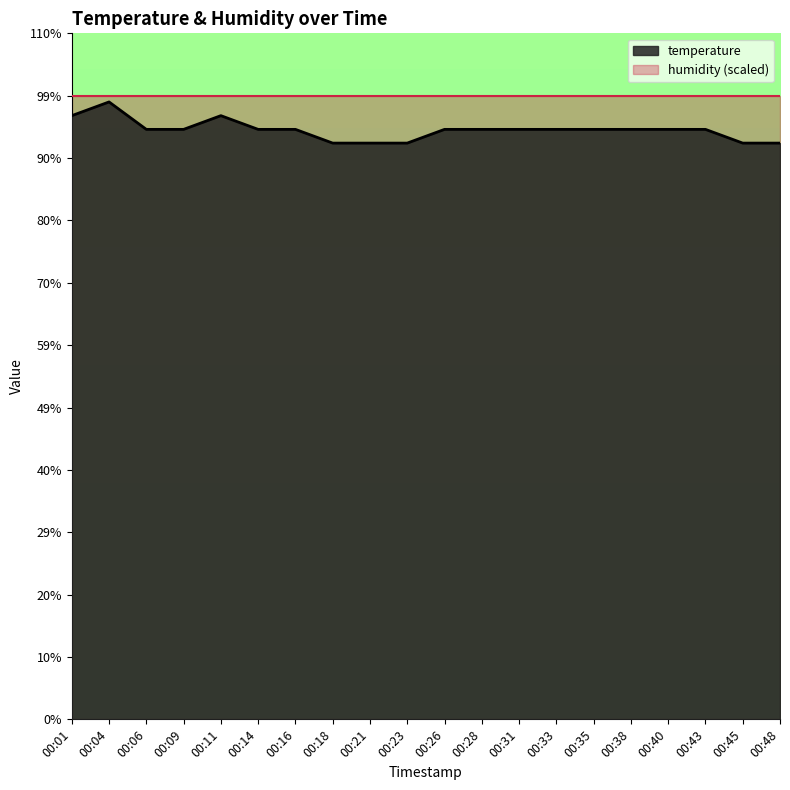

Reading left to right, list all the values displayed in this chart.

4.4	4.5	4.3	4.3	4.4	4.3	4.3	4.2	4.2	4.2	4.3	4.3	4.3	4.3	4.3	4.3	4.3	4.3	4.2	4.2